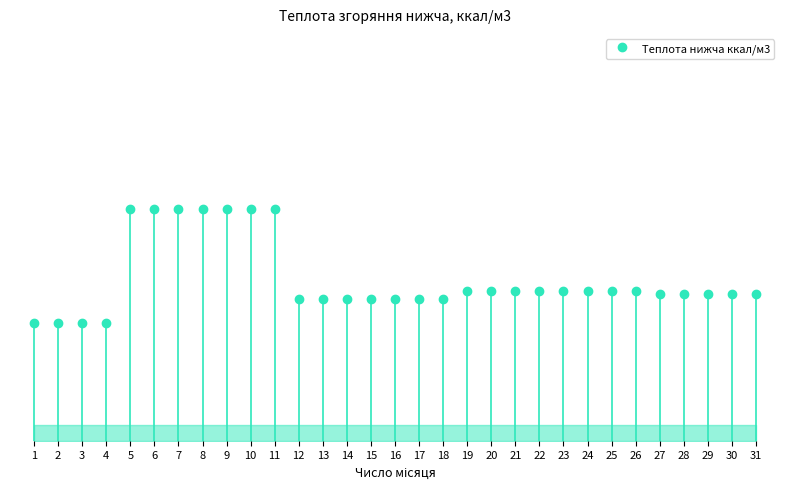

Is it true that the value at 25 is 12254.9?

False